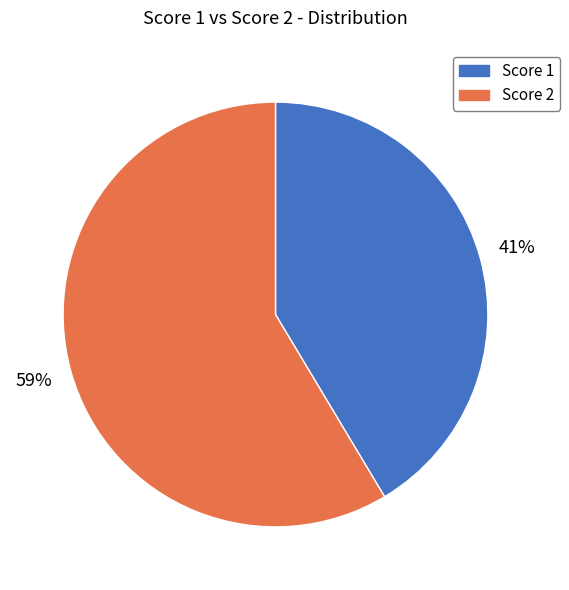

To the nearest percent, what is the average slice percentage?

50%